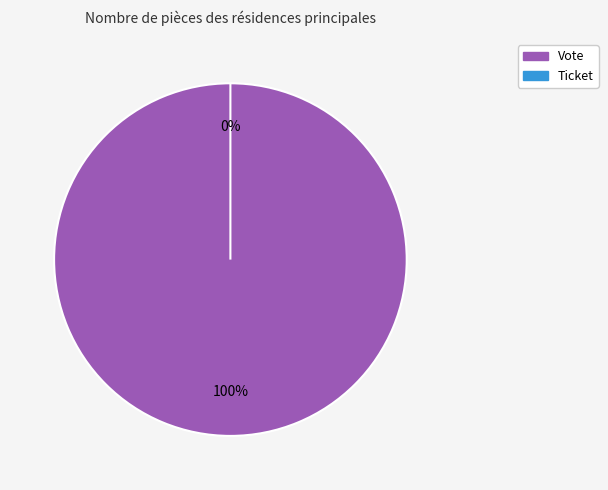

How many segments does this pie chart have?

2